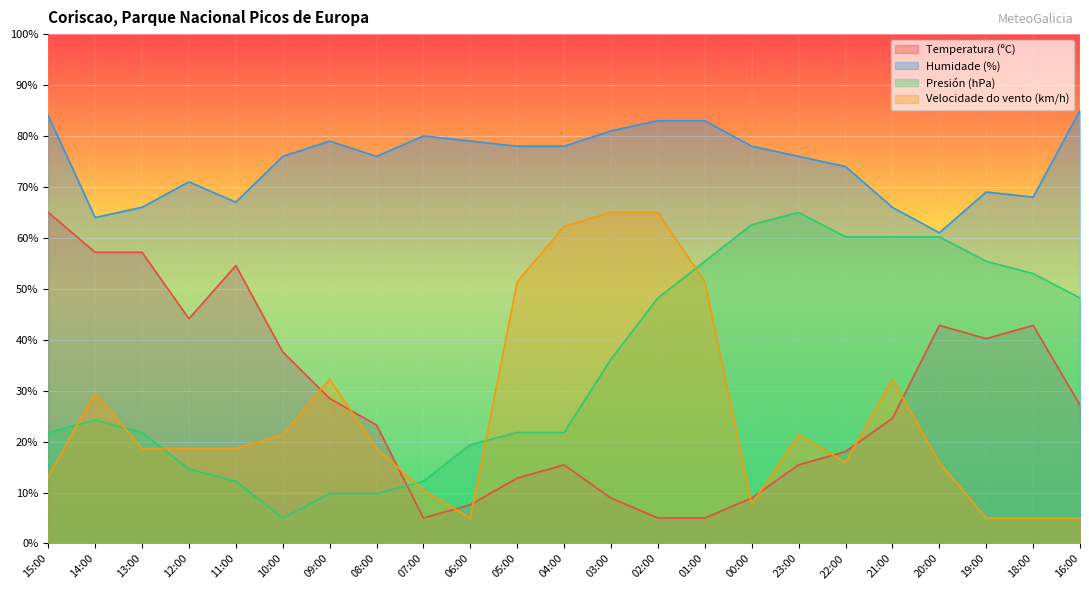

What is the total value across all series at 21:00?

183.0